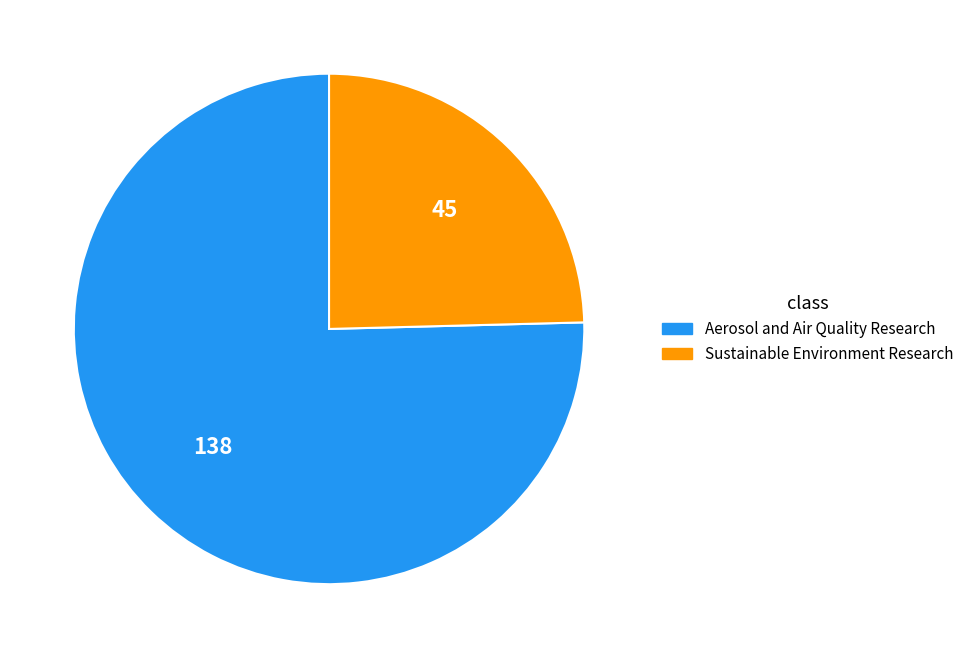

Do Aerosol and Air Quality Research and Sustainable Environment Research together represent more than half of the pie?

Yes